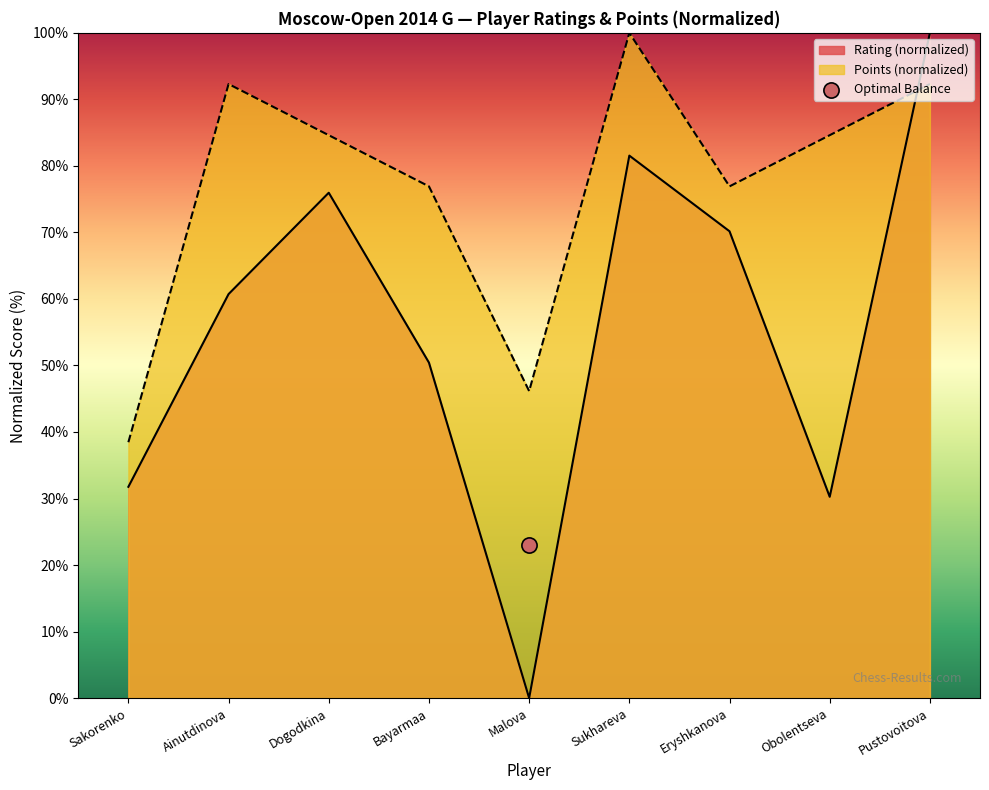

At which category is the sum across all series the highest?

Pustovoitova